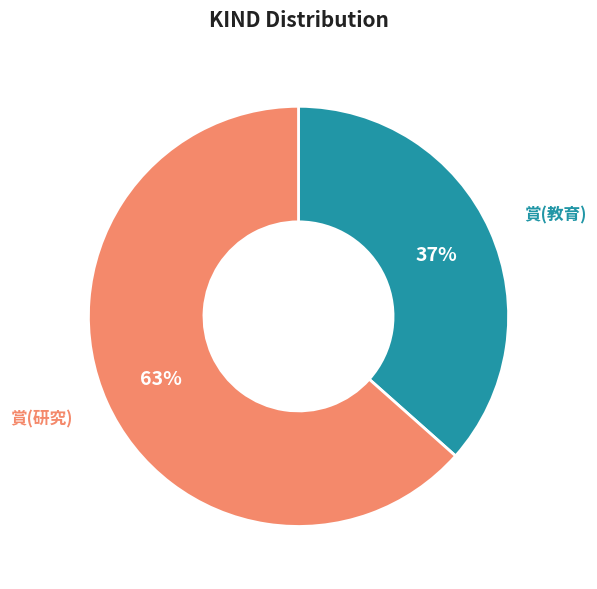

To the nearest percent, what is the combined percentage of 賞(研究) and 賞(教育)?

100%